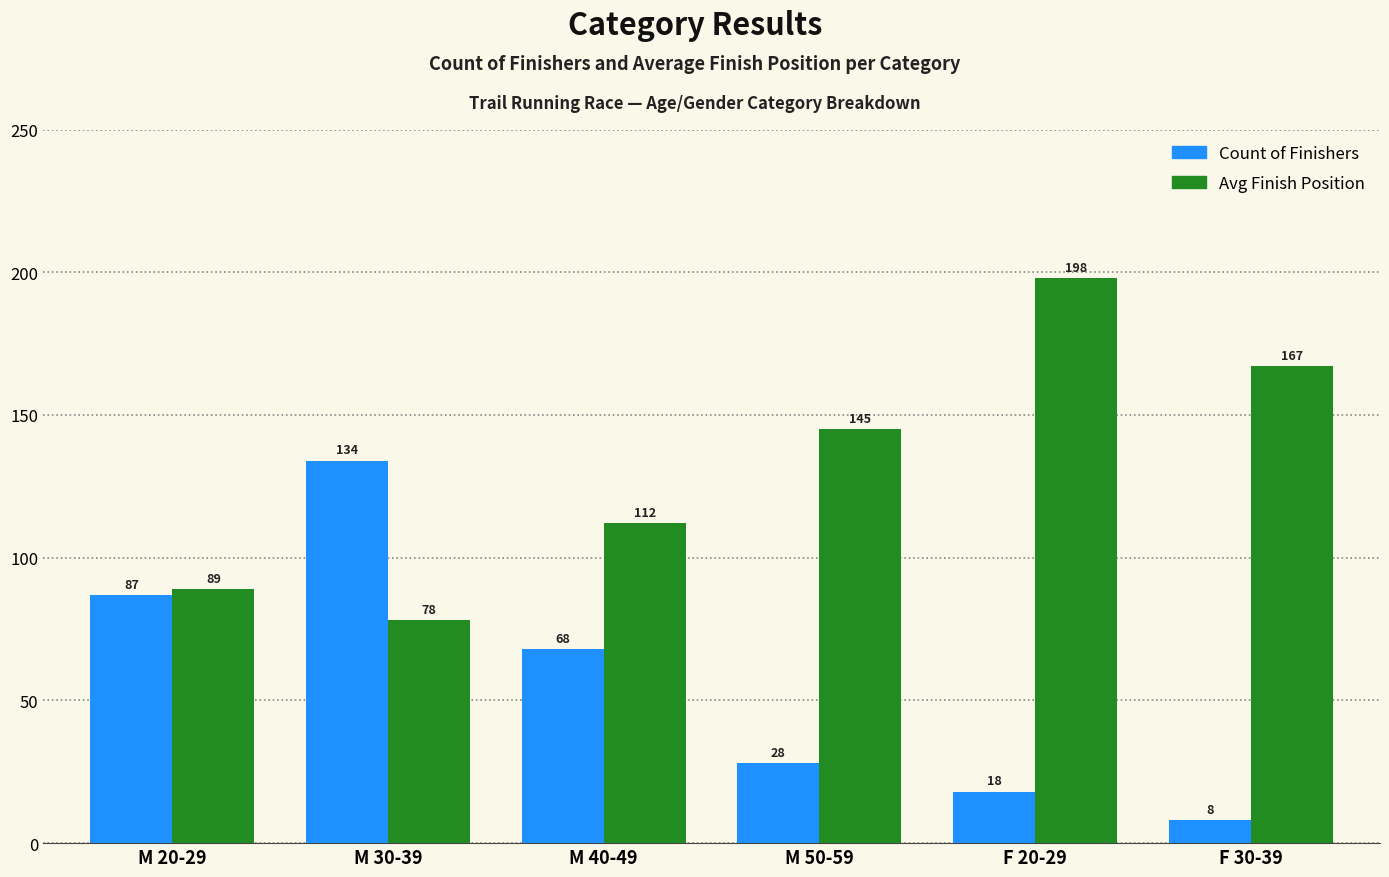

Which series changed the most between M 50-59 and F 20-29?

Avg Finish Position